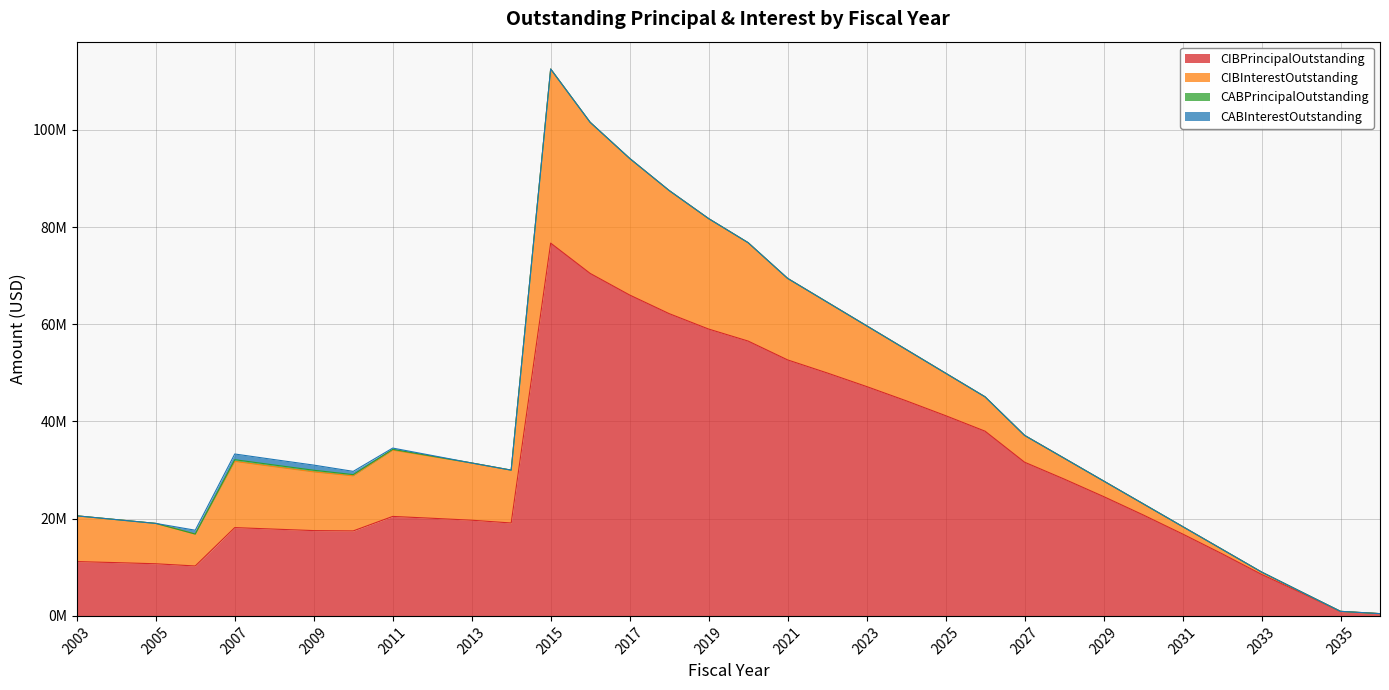

In CIBInterestOutstanding, how many points are lower than both neighbors (excluding endpoints)?

3